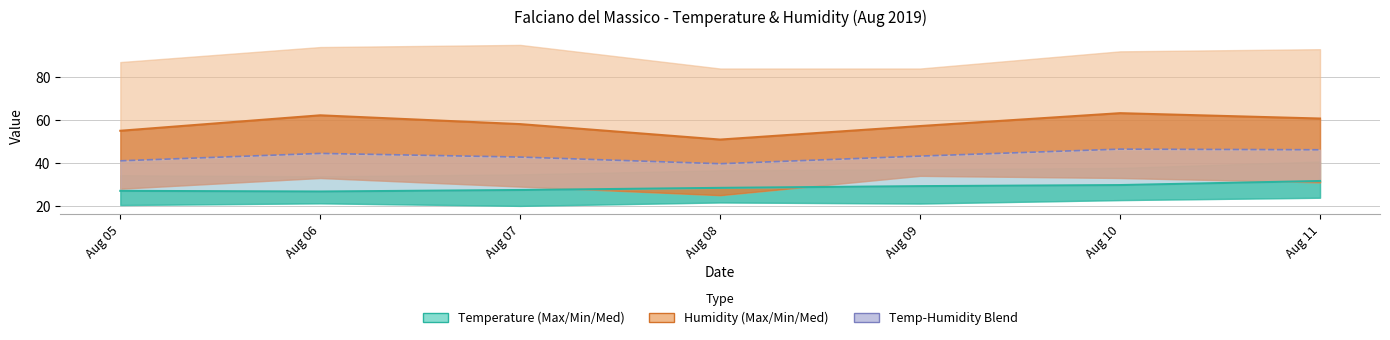

What is the total value across all series at Aug 09?

129.6